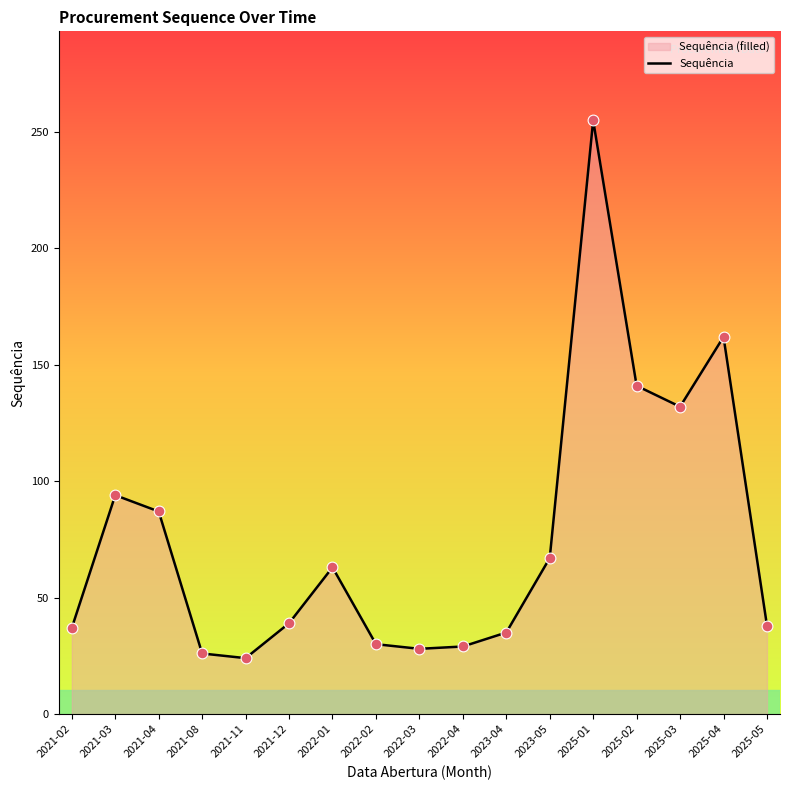

What is the ratio of the value at 2021-08 to the value at 2025-05?

0.7